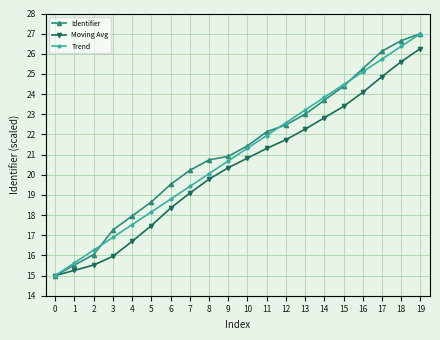

Rank the categories by Trend value from lowest to highest.

0, 1, 2, 3, 4, 5, 6, 7, 8, 9, 10, 11, 12, 13, 14, 15, 16, 17, 18, 19